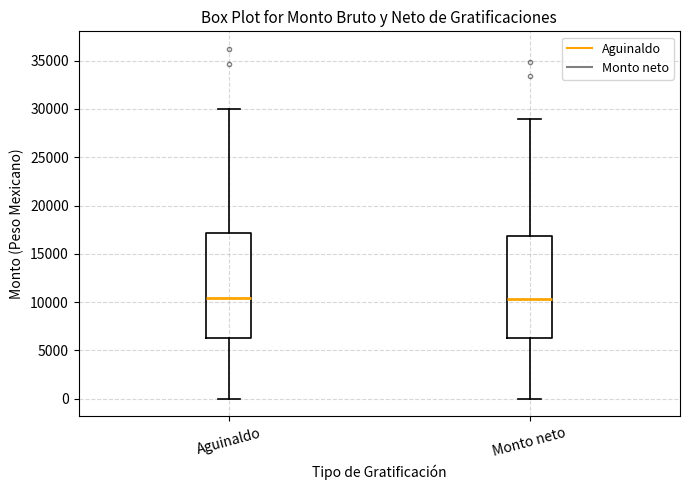

Reading left to right, read every box against the y-axis: the position of its median line, the range the box covers, and the ends of its whiskers. The values are not printed on the chart, so give them approximately, as read against the axis.

Aguinaldo: median 10500, box 6500 to 17000, whiskers 0 to 30000
Monto neto: median 10500, box 6500 to 17000, whiskers 0 to 29000